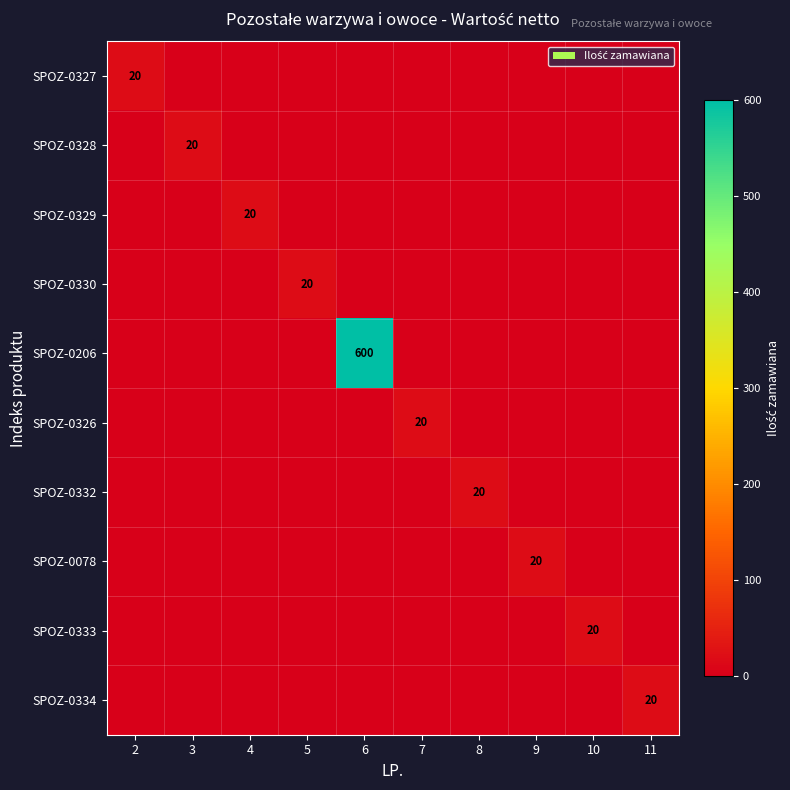

True or false: SPOZ-0332 has a value of -12 at 3.

False